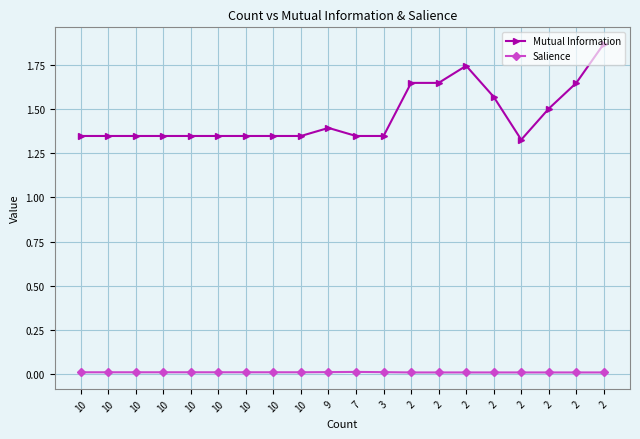

Which series has the largest range (max minus min)?

Mutual Information